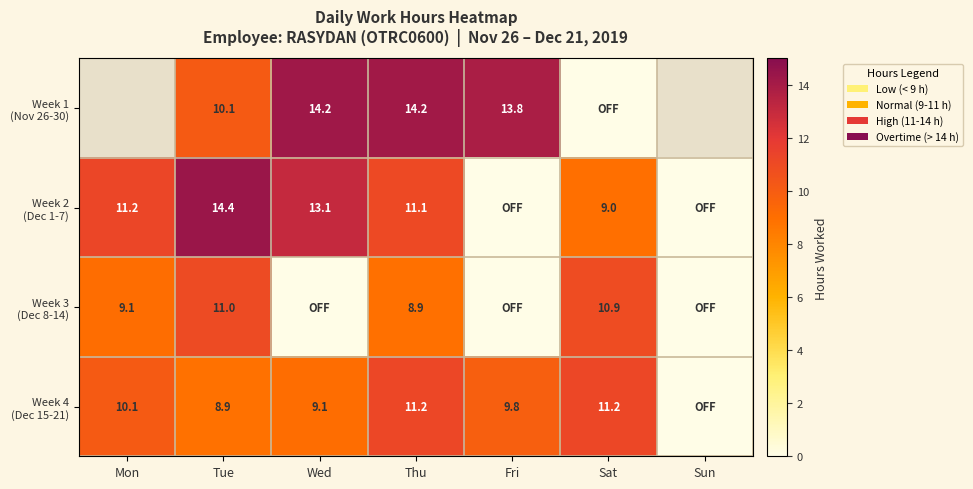

The Week 4 (Dec 15-21) series shows 0.0 at Sun. True or false?

True